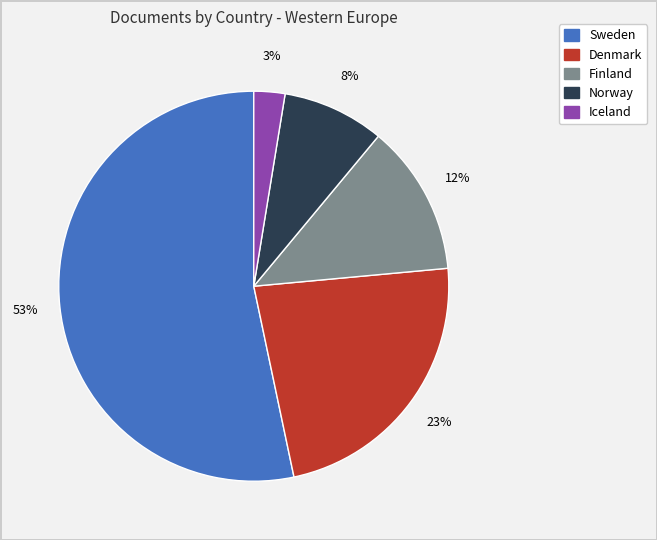

To the nearest percent, what portion does Denmark represent?

23%